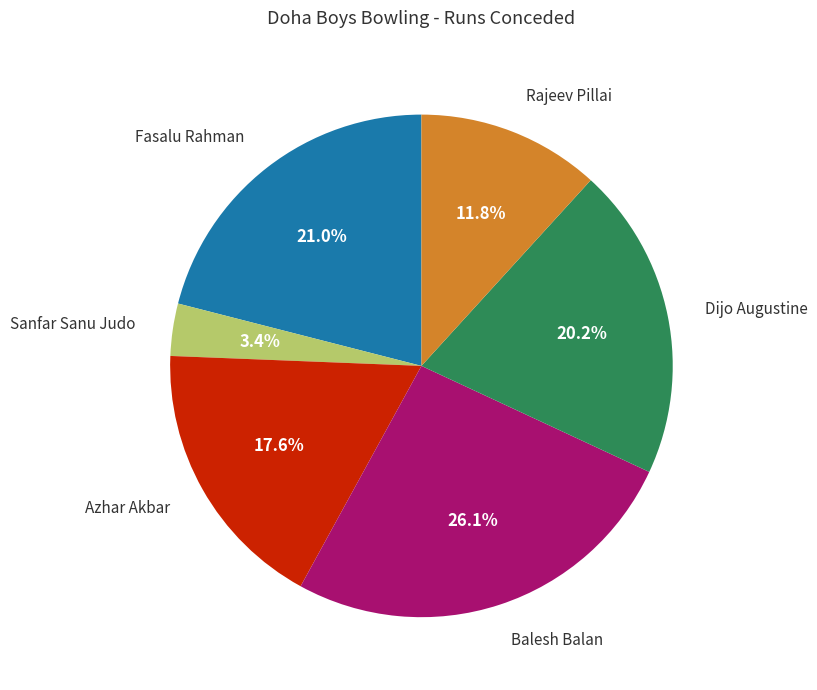

Does any single category account for the majority?

No